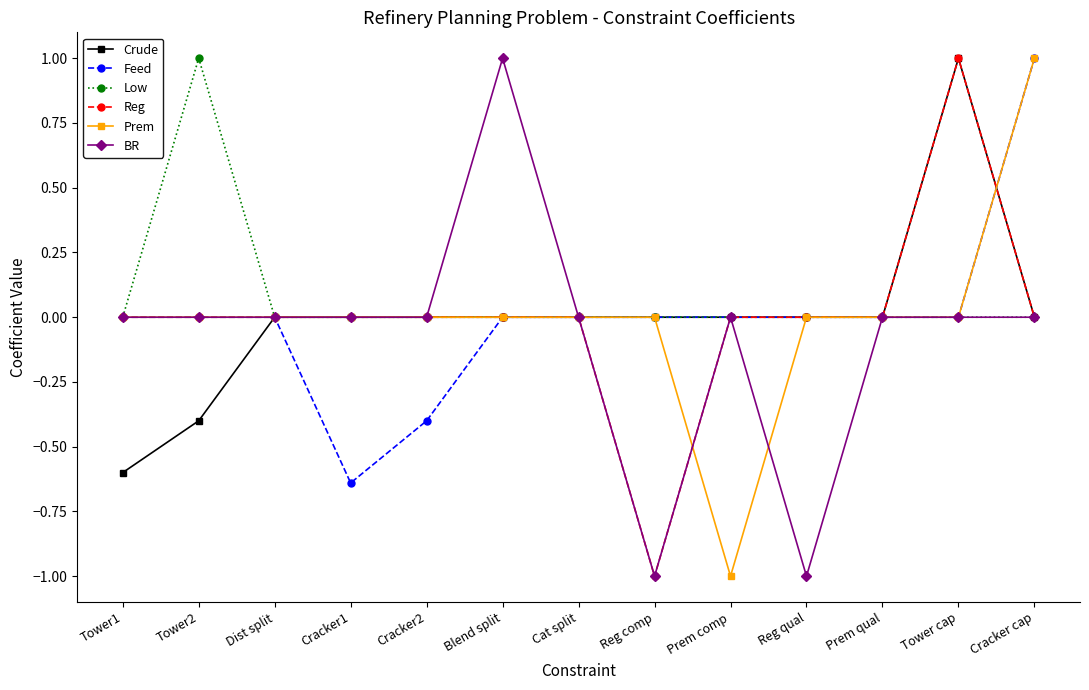

True or false: Feed has a value of 0.0 at Cat split.

True